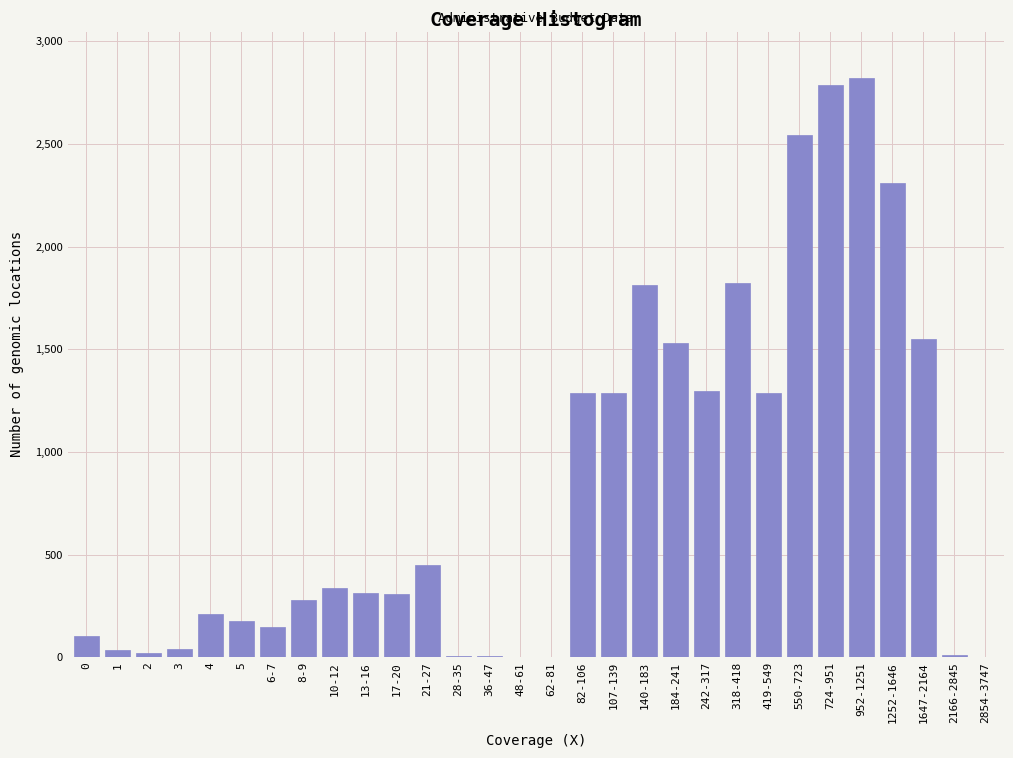

The chart shows a value of 1289 at 419-549. True or false?

True